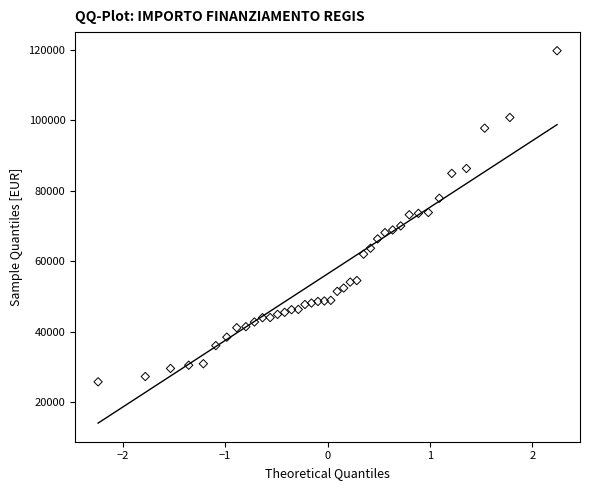

What is the range of X values (max minus min)?

4.5